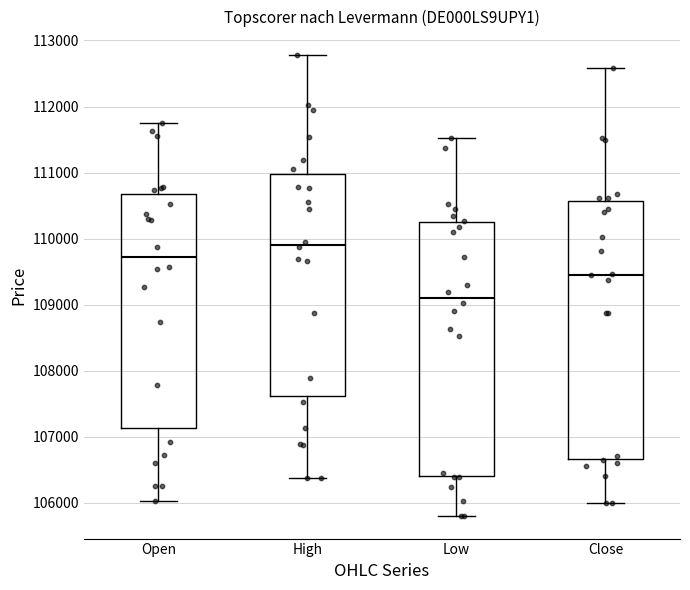

Which box's median line is the lowest?

Low